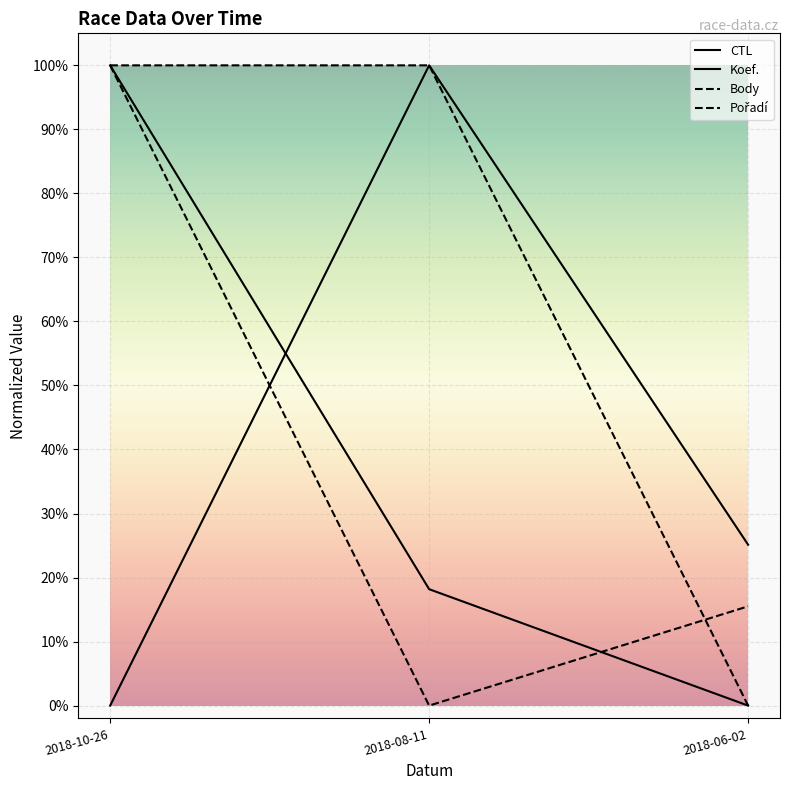

Does the chart display data point markers on the line(s)?

No